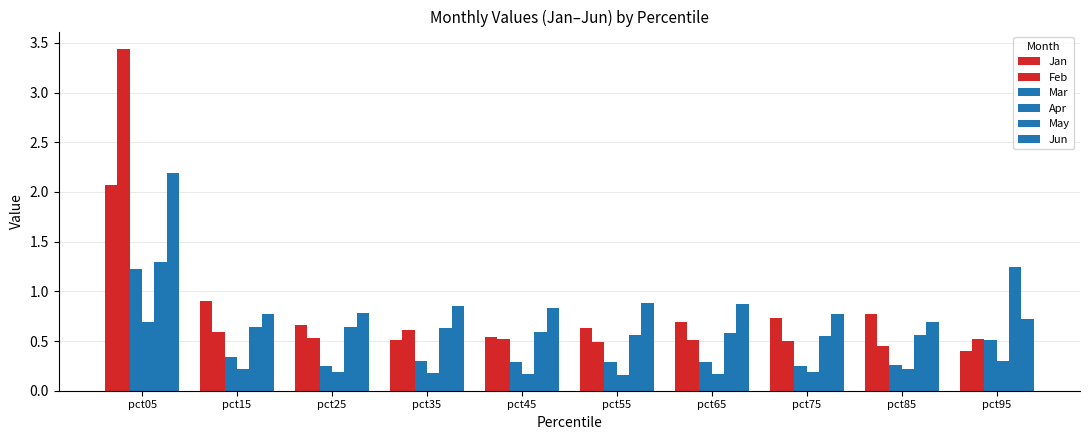

Which series has the largest total across all categories?

Jun